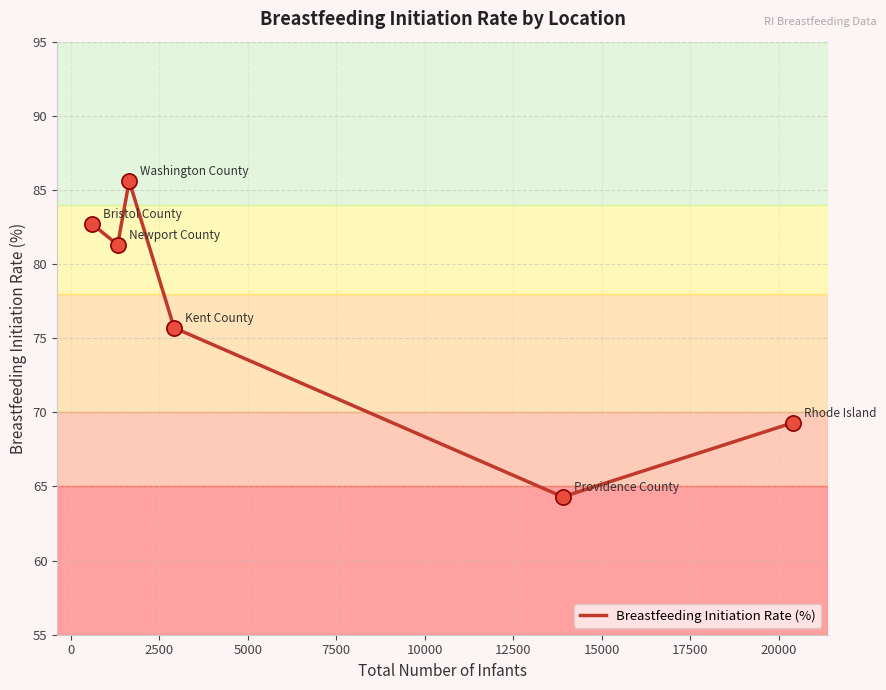

What is the greatest value displayed?

85.6